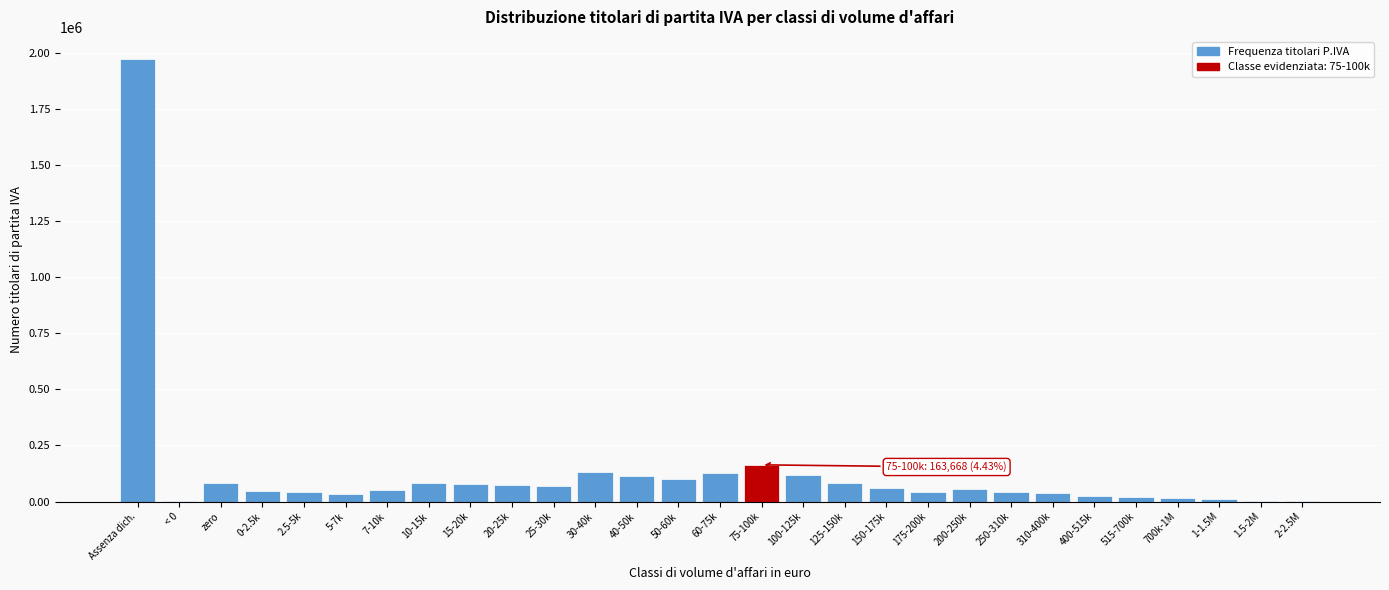

What is the sum of all values?

3693416